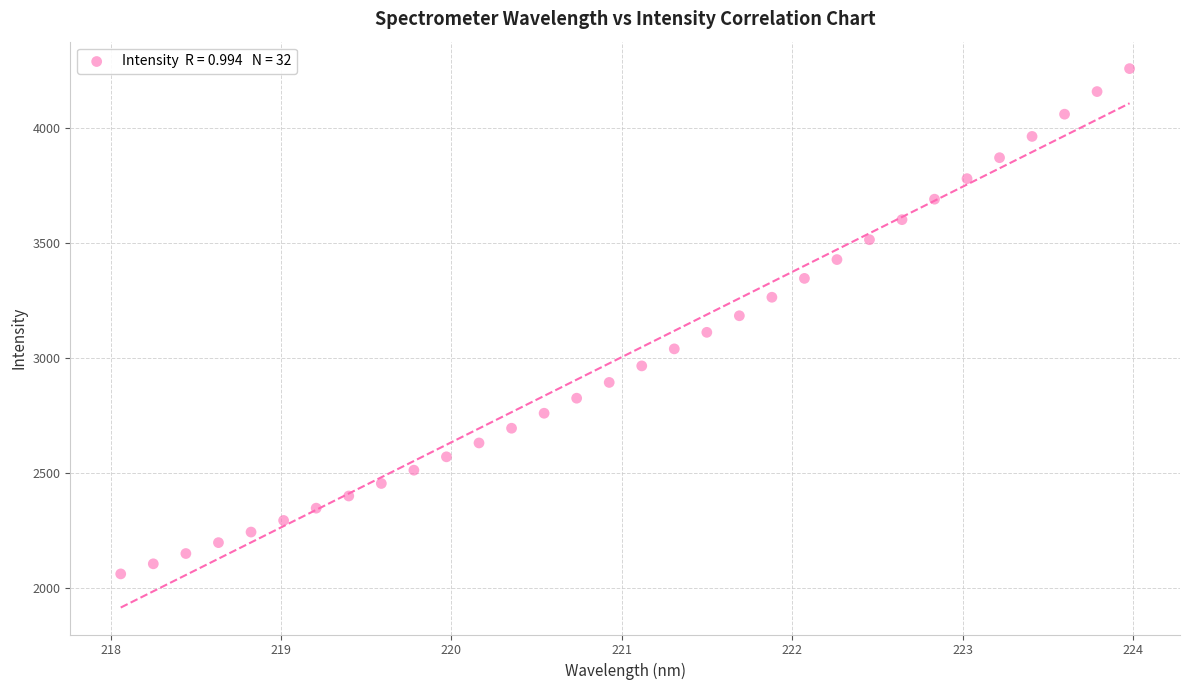

What is the range of Y values (max minus min)?

2195.8